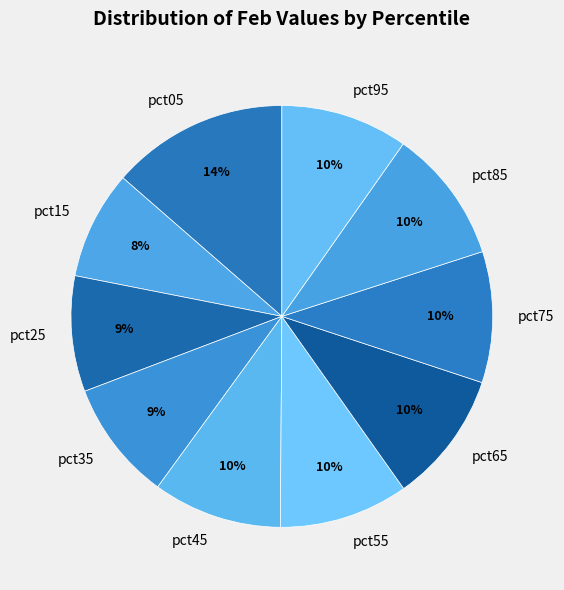

Combined, do pct85 and pct25 account for over 50%?

No